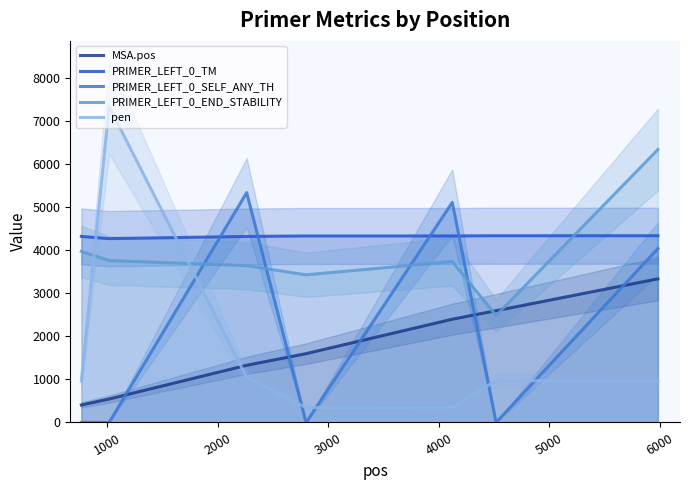

True or false: PRIMER_LEFT_0_SELF_ANY_TH and MSA.pos intersect in this chart.

True